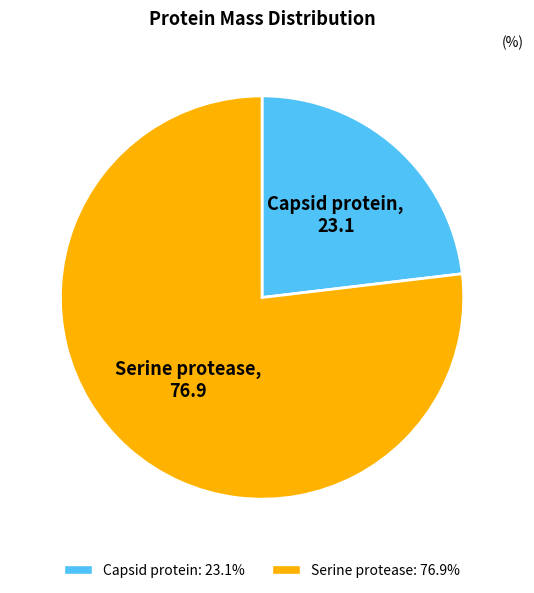

Between Capsid protein and Serine protease, which is larger?

Serine protease